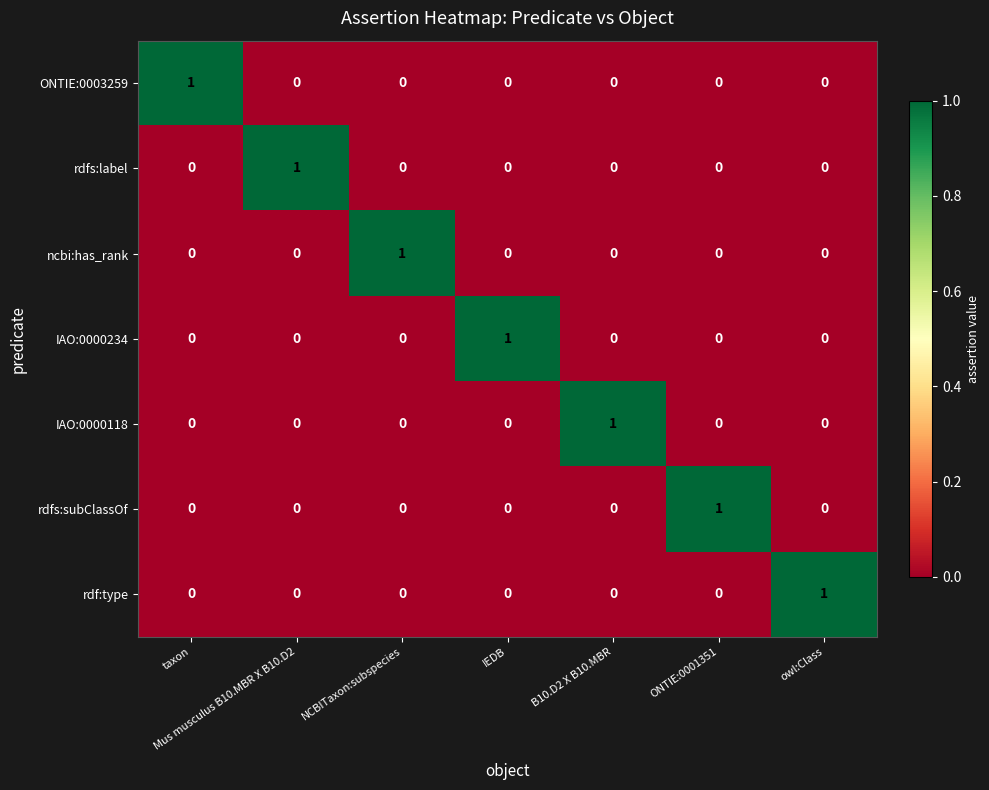

At how many categories does at least one series exceed 0?

7